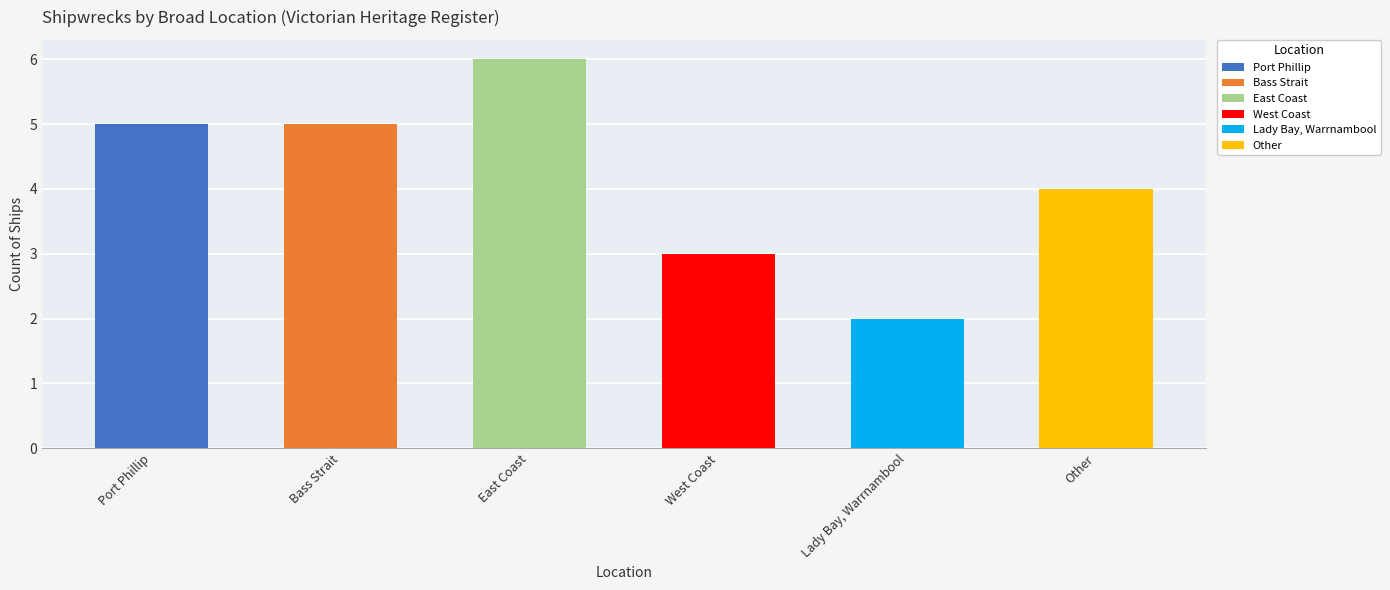

What is the maximum value shown in the chart?

6